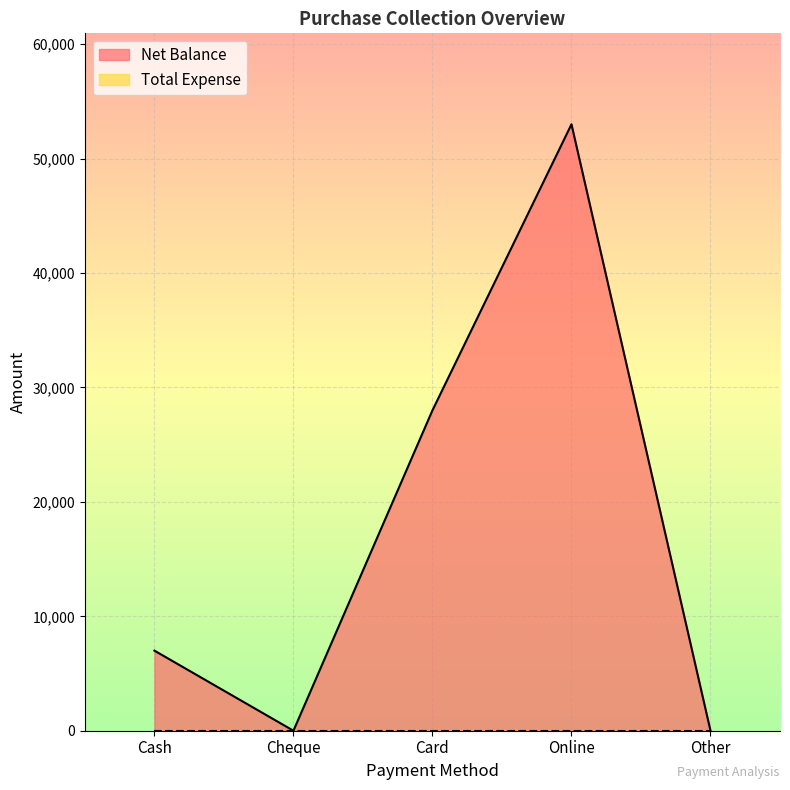

Reading left to right, extract all data points from this chart.

Cash=7000	Cheque=0	Card=28000	Online=53000	Other=0